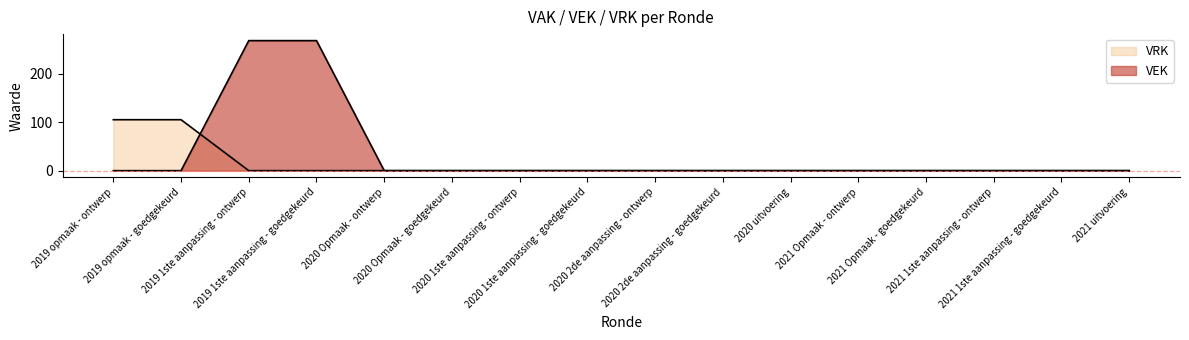

Rank the categories by VEK value from highest to lowest.

2019 1ste aanpassing - ontwerp, 2019 1ste aanpassing - goedgekeurd, 2019 opmaak - ontwerp, 2019 opmaak - goedgekeurd, 2020 Opmaak - ontwerp, 2020 Opmaak - goedgekeurd, 2020 1ste aanpassing - ontwerp, 2020 1ste aanpassing - goedgekeurd, 2020 2de aanpassing - ontwerp, 2020 2de aanpassing - goedgekeurd, 2020 uitvoering, 2021 Opmaak - ontwerp, 2021 Opmaak - goedgekeurd, 2021 1ste aanpassing - ontwerp, 2021 1ste aanpassing - goedgekeurd, 2021 uitvoering